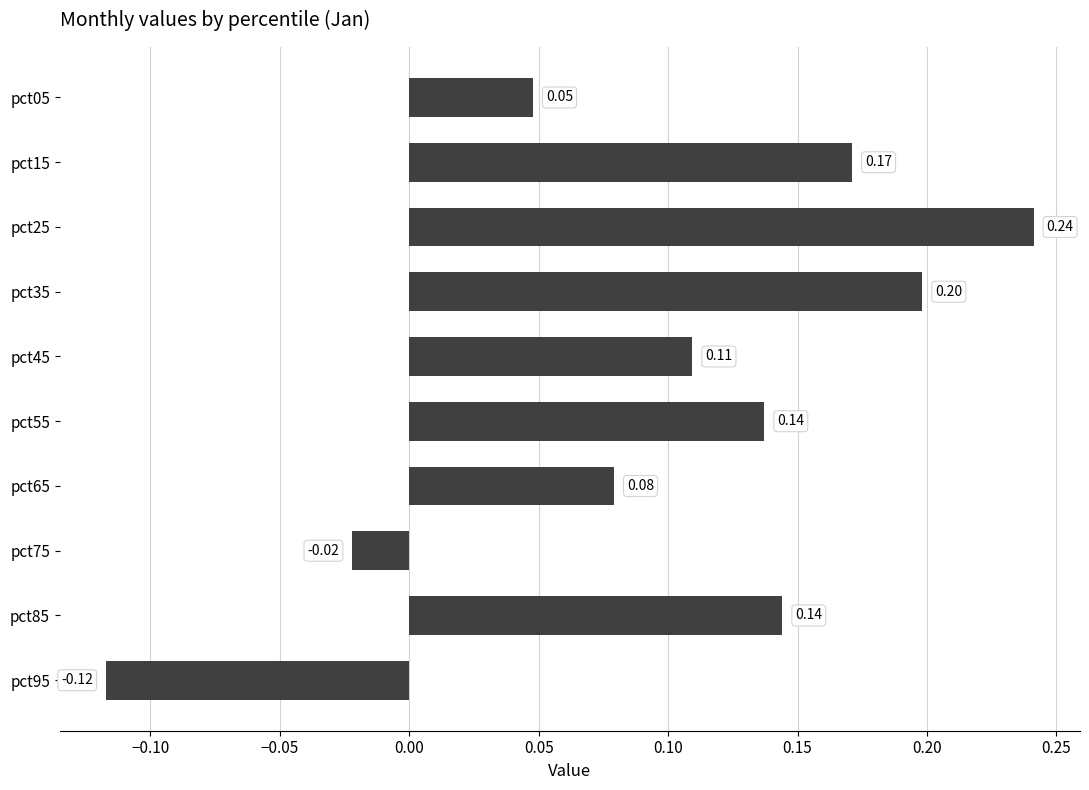

Which has a higher value, pct75 or pct05?

pct05